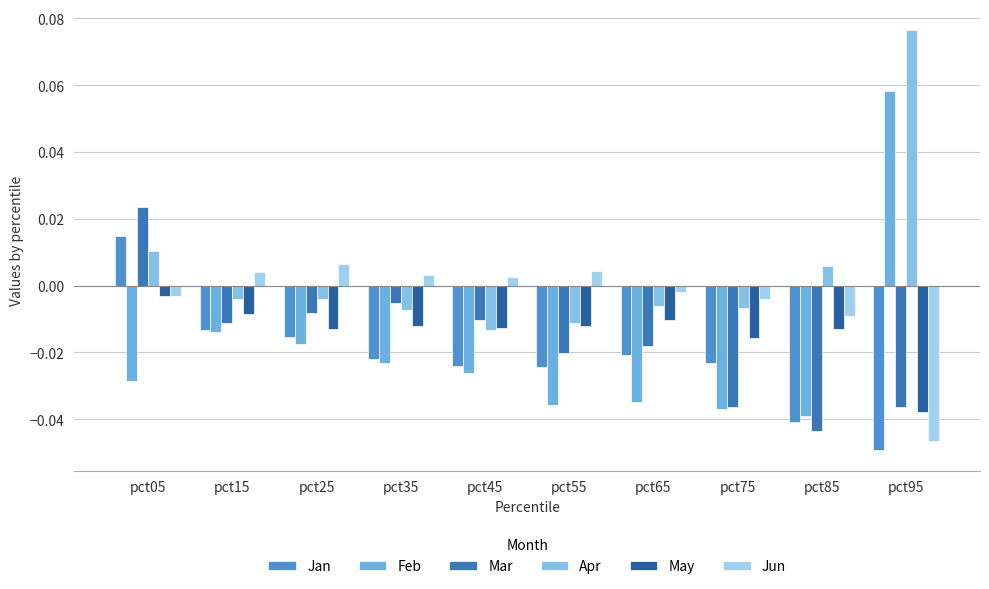

What is the difference between the maximum and minimum values in the Mar series?

0.1